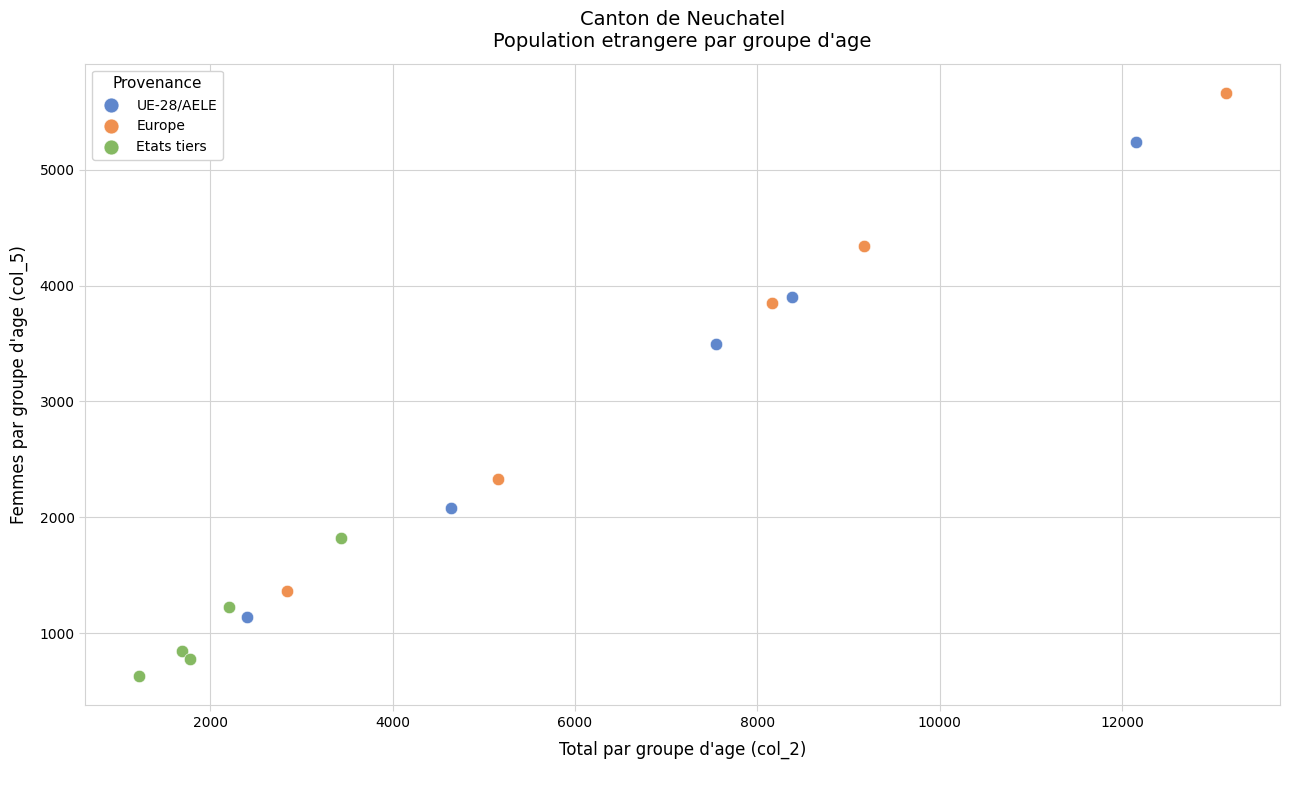

Which series contains the lowest Y value?

Etats tiers